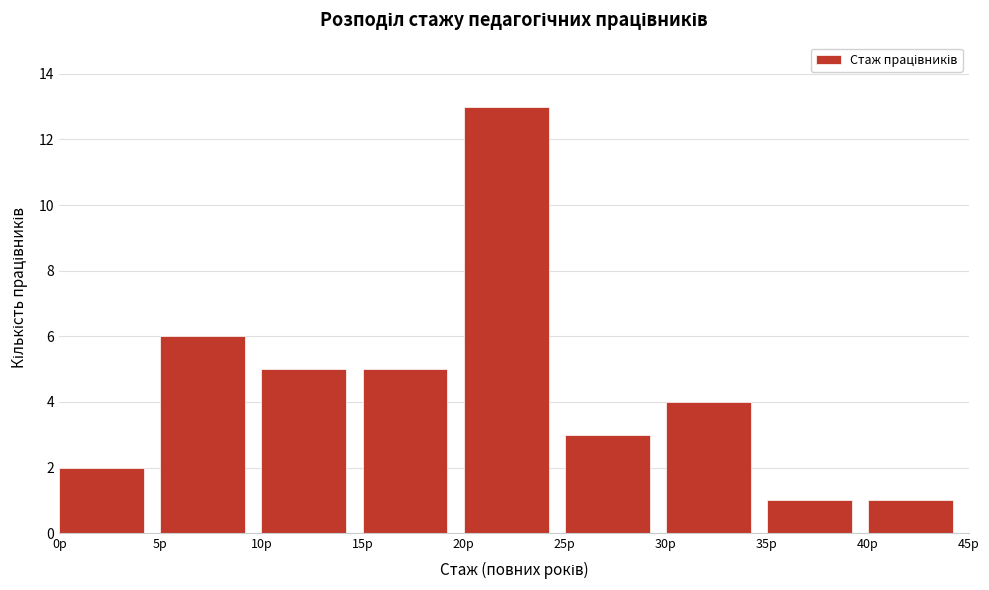

Reading left to right, transcribe this chart: for each bar, give the range it covers on the x-axis and its height. The values are not printed on the chart, so give them approximately, as read against the axis.

0 to 5: 2
5 to 10: 6
10 to 15: 5
15 to 20: 5
20 to 25: 13
25 to 30: 3
30 to 35: 4
35 to 40: 1
40 to 45: 1